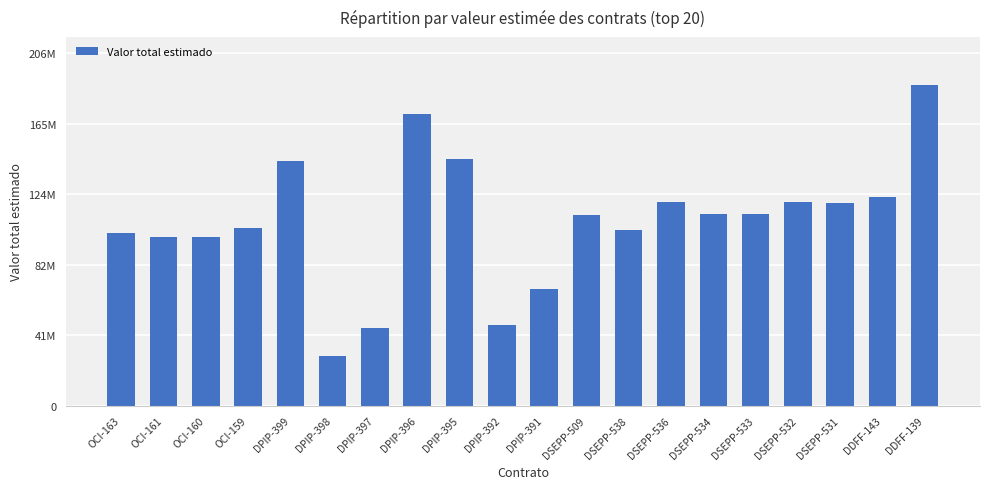

Does the chart contain any negative values?

No